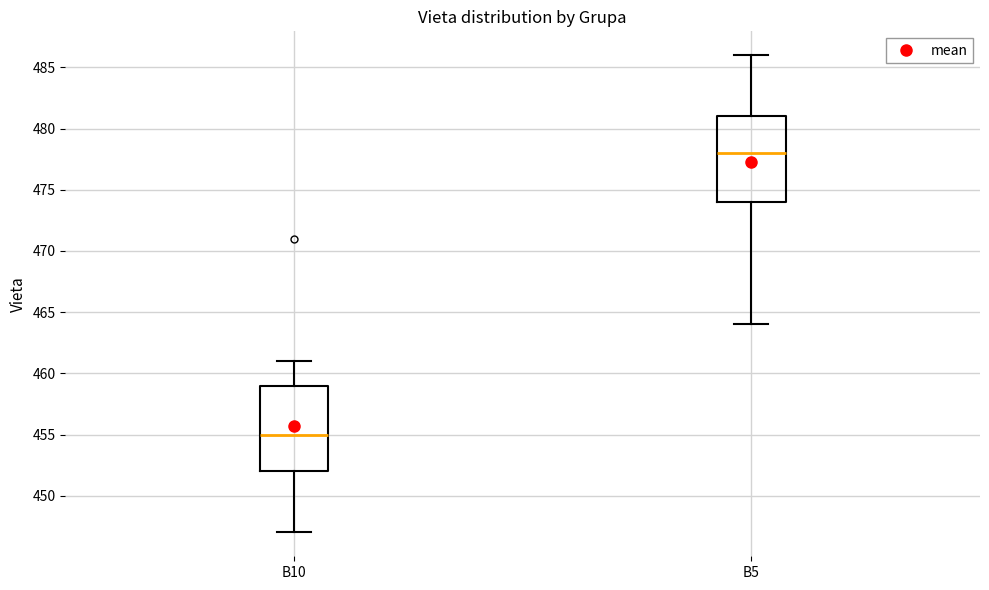

Where does the median line of the box for B5 sit on the y-axis? The values are not printed on the chart, so give them approximately, as read against the axis.

478